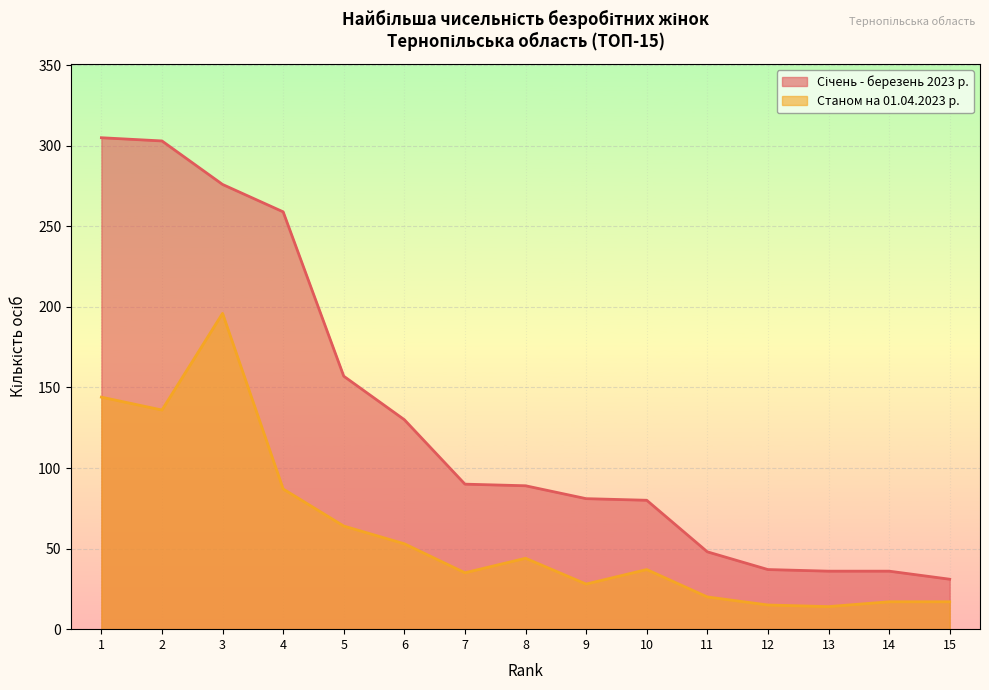

How many lines are shown in the chart?

2